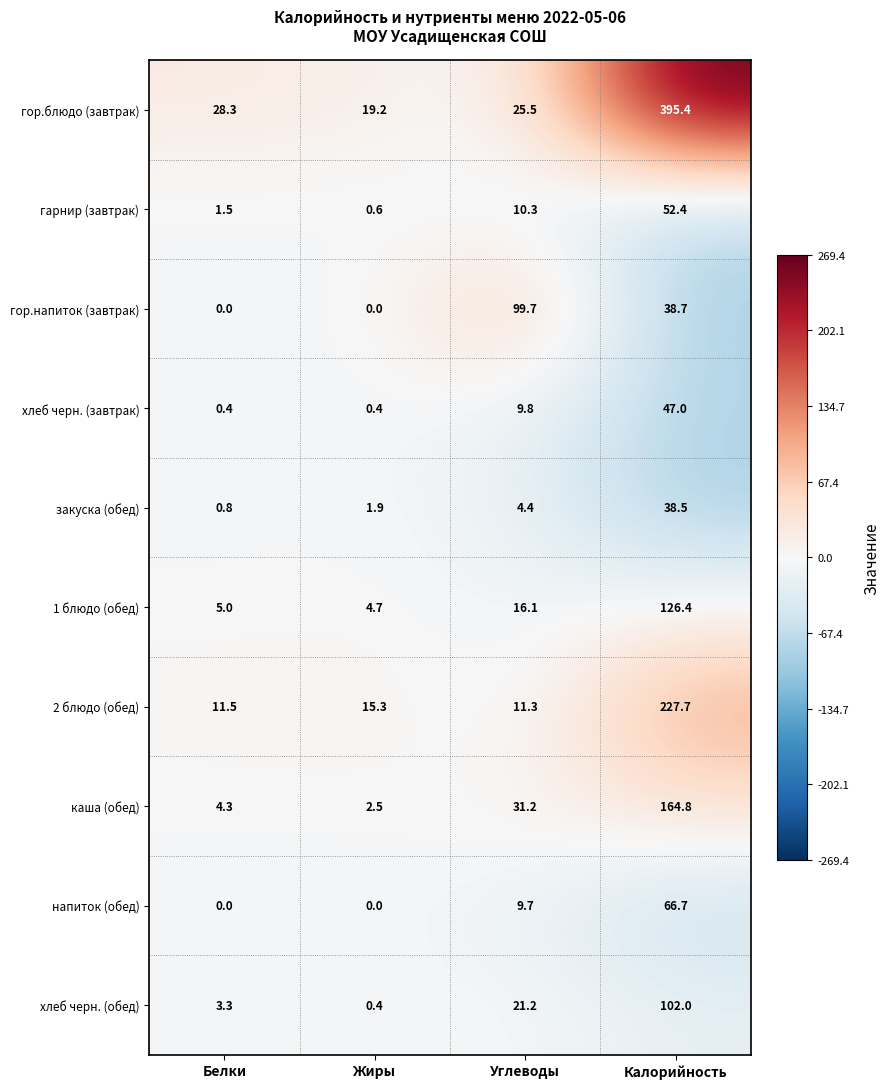

What is the average value of the каша (обед) series?

50.7